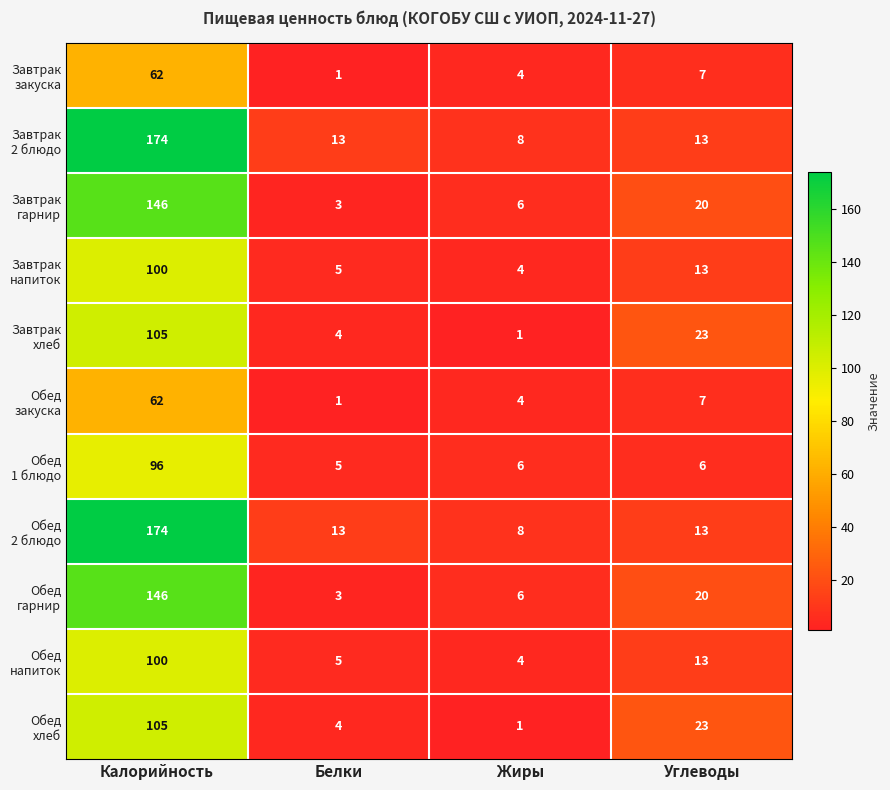

At which category is the sum across all series the highest?

Калорийность